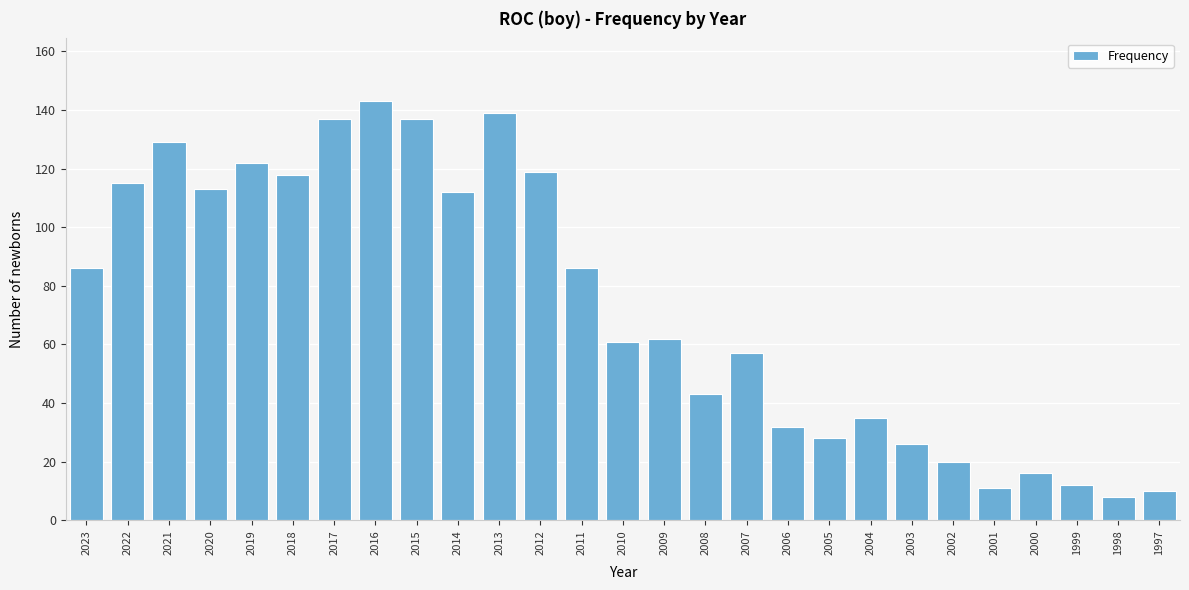

Reading left to right, transcribe all the data shown in this chart.

86	115	129	113	122	118	137	143	137	112	139	119	86	61	62	43	57	32	28	35	26	20	11	16	12	8	10